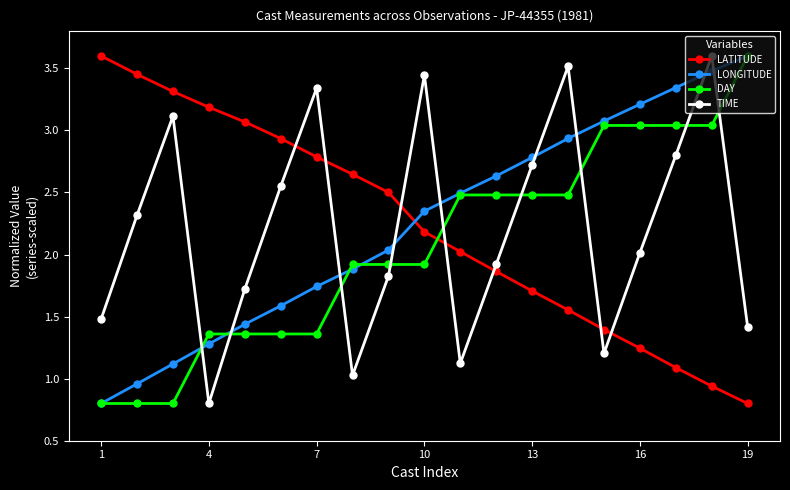

What is the highest value of the LONGITUDE series?

3.6